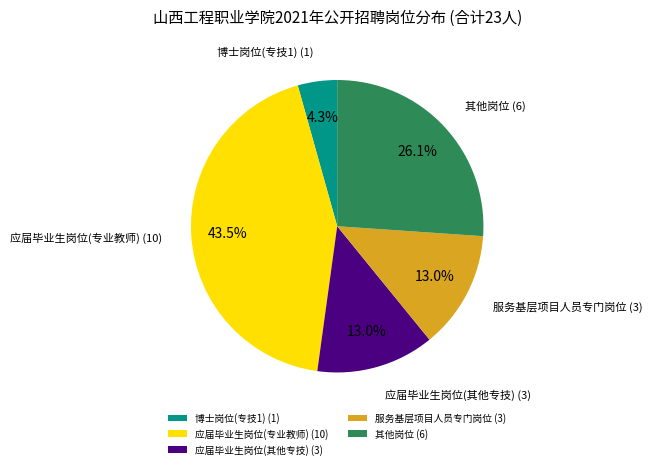

Count the number of slices in the pie.

5